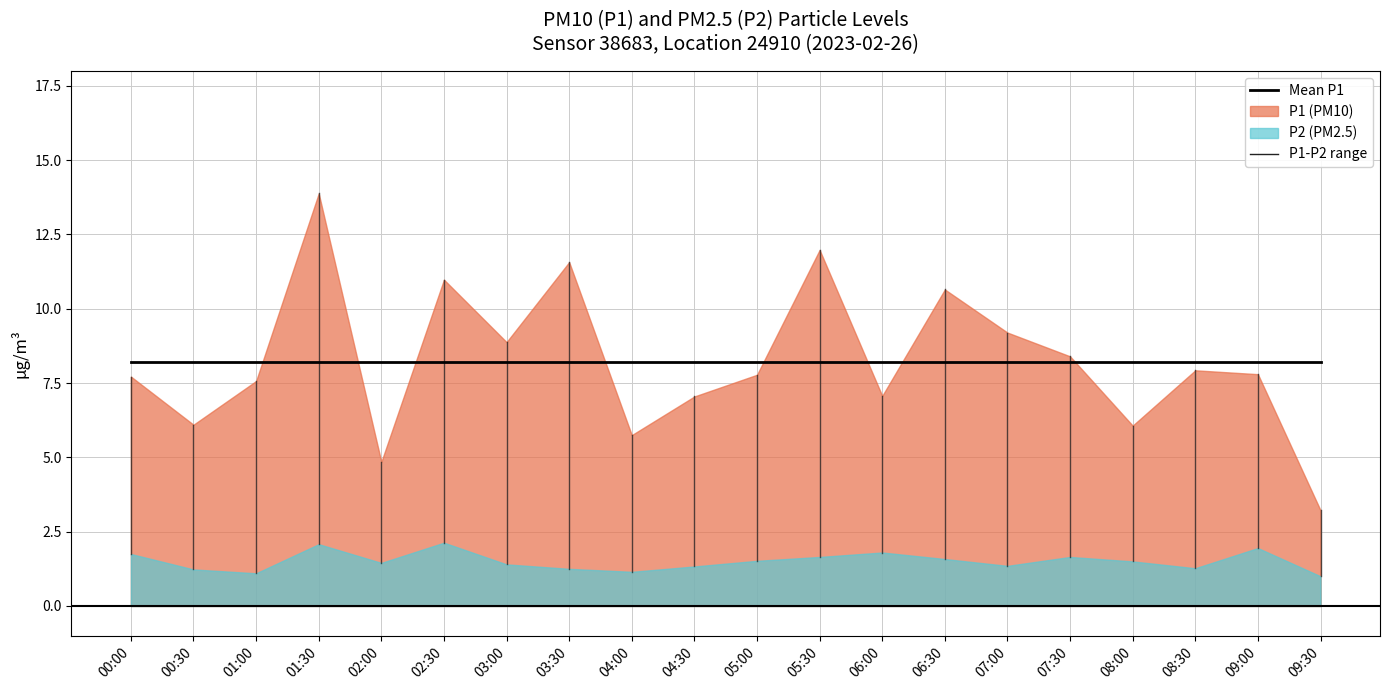

What value does the P1 series have at 06:30?

10.7